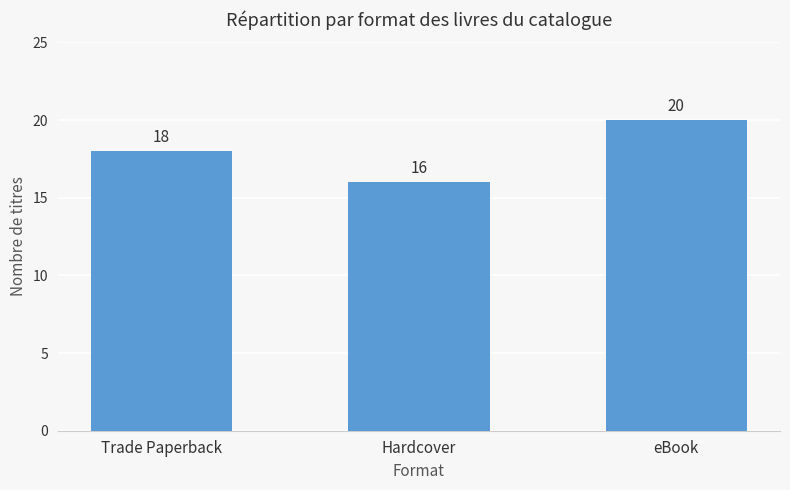

What is the sum of the values at Trade Paperback and Hardcover?

34